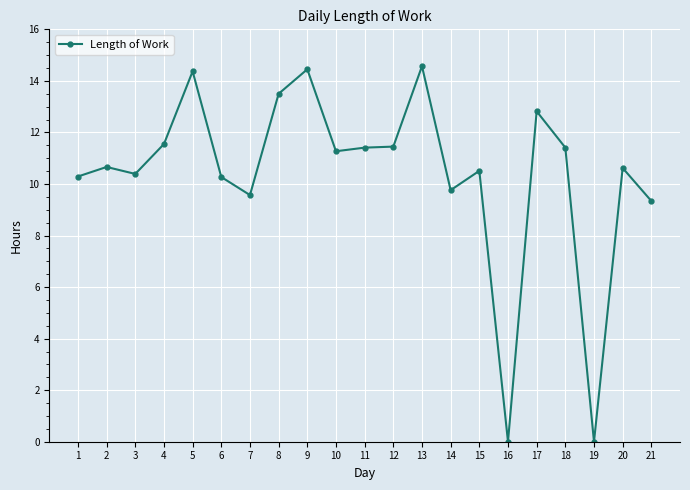

What is the maximum value shown in the chart?

14.6